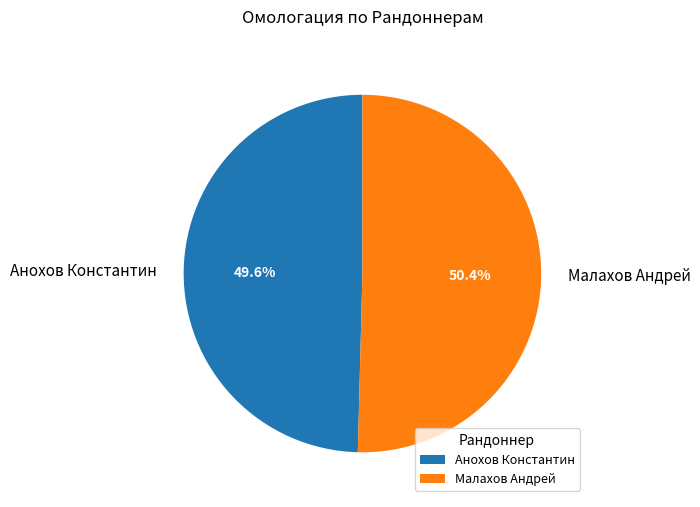

To the nearest percent, what is the combined percentage of Анохов Константин and Малахов Андрей?

100%